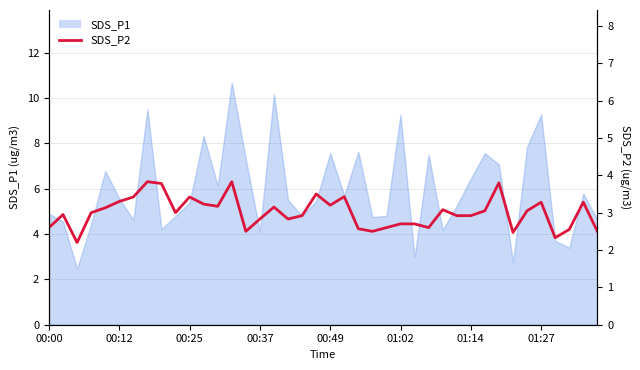

Rank the categories by value from highest to lowest.

01:27, 13, 32, 8, 19, 21, 01:14, 10, 01:02, 35, 38, 11, 20, 12, 16, 00:49, 28, 31, 34, 00:37, 9, 00:12, 18, 29, 30, 15, 17, 25, 26, 00:00, 24, 27, 22, 37, 14, 23, 39, 33, 36, 00:25